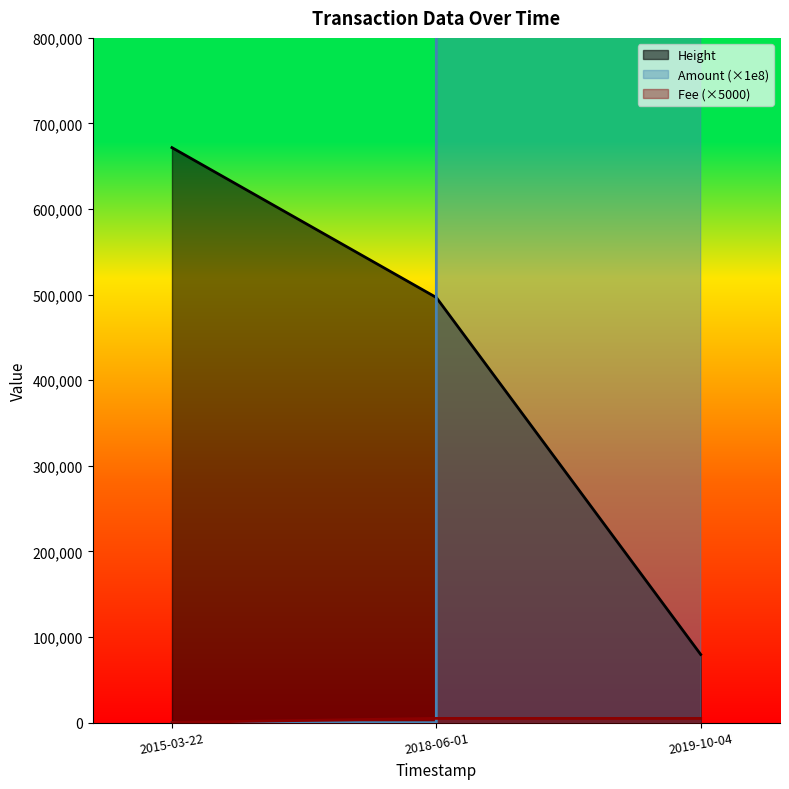

At which label does Height reach its minimum?

2019-10-04